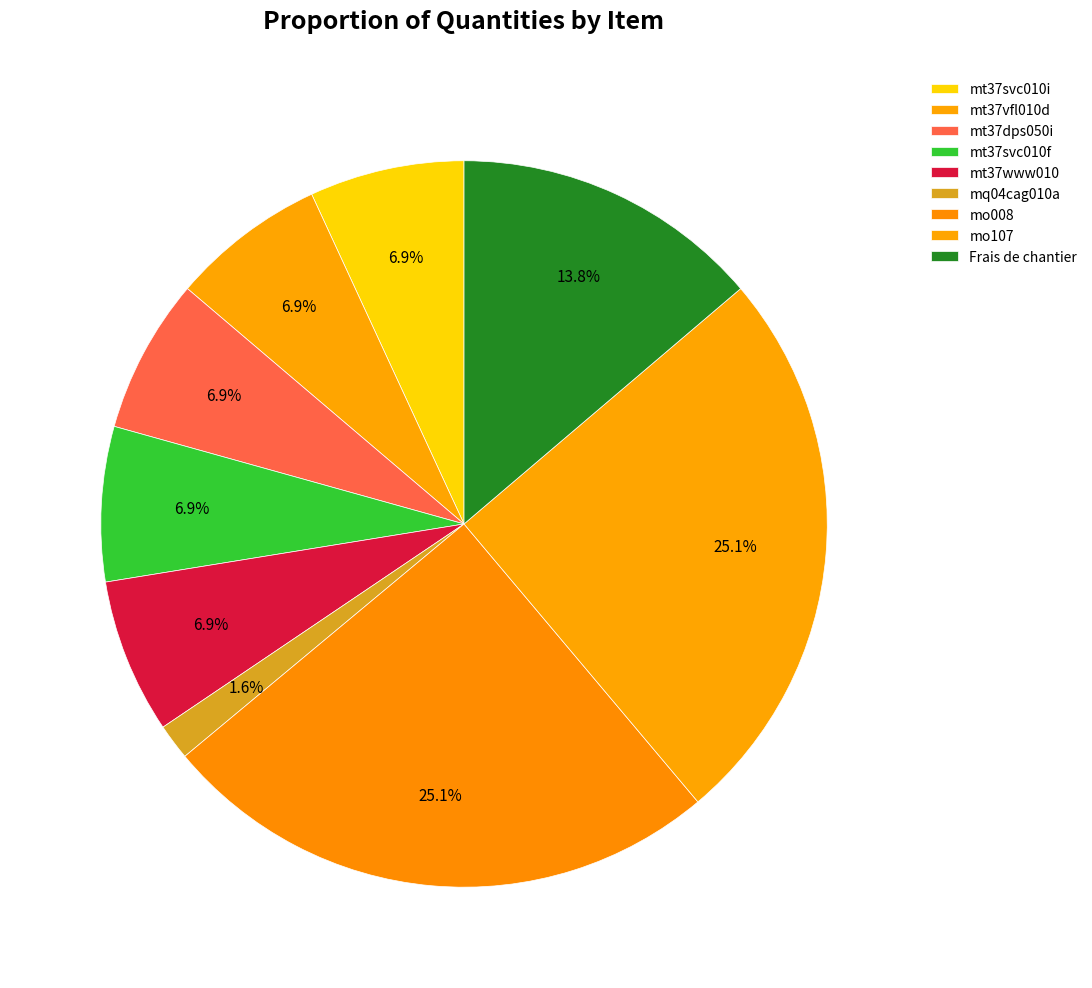

How many segments does this pie chart have?

9